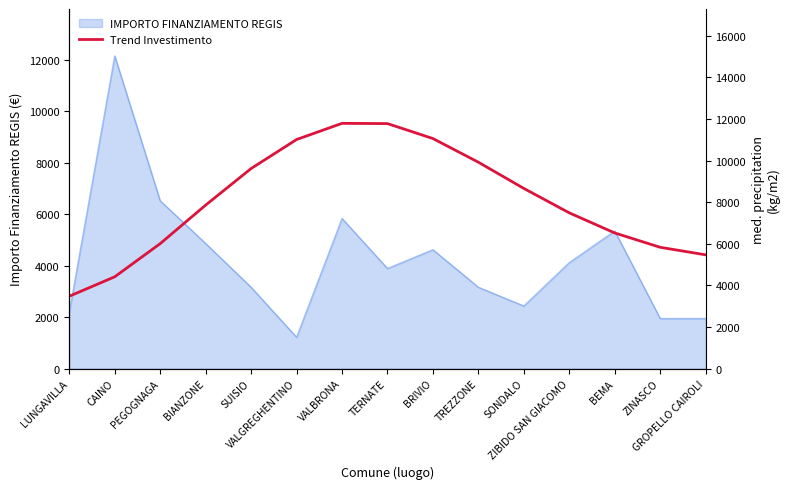

What is the greatest value displayed?

11790.5